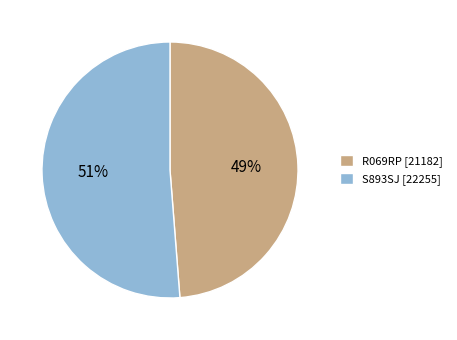

Does any single category account for the majority?

Yes